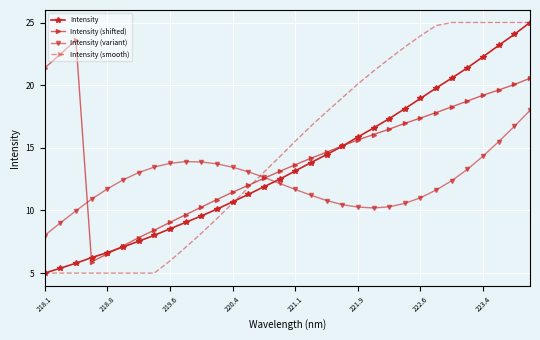

What is the average value of the Intensity (shifted) series?

14.6